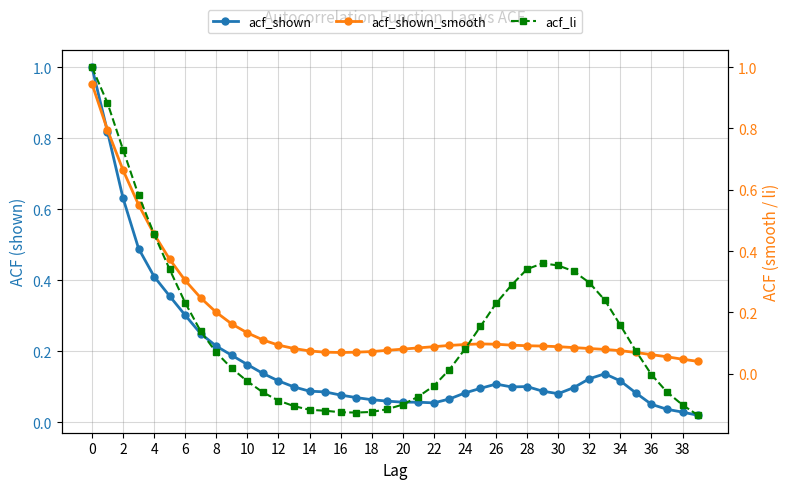

How many intersections are there between acf_shown and acf_li?

3